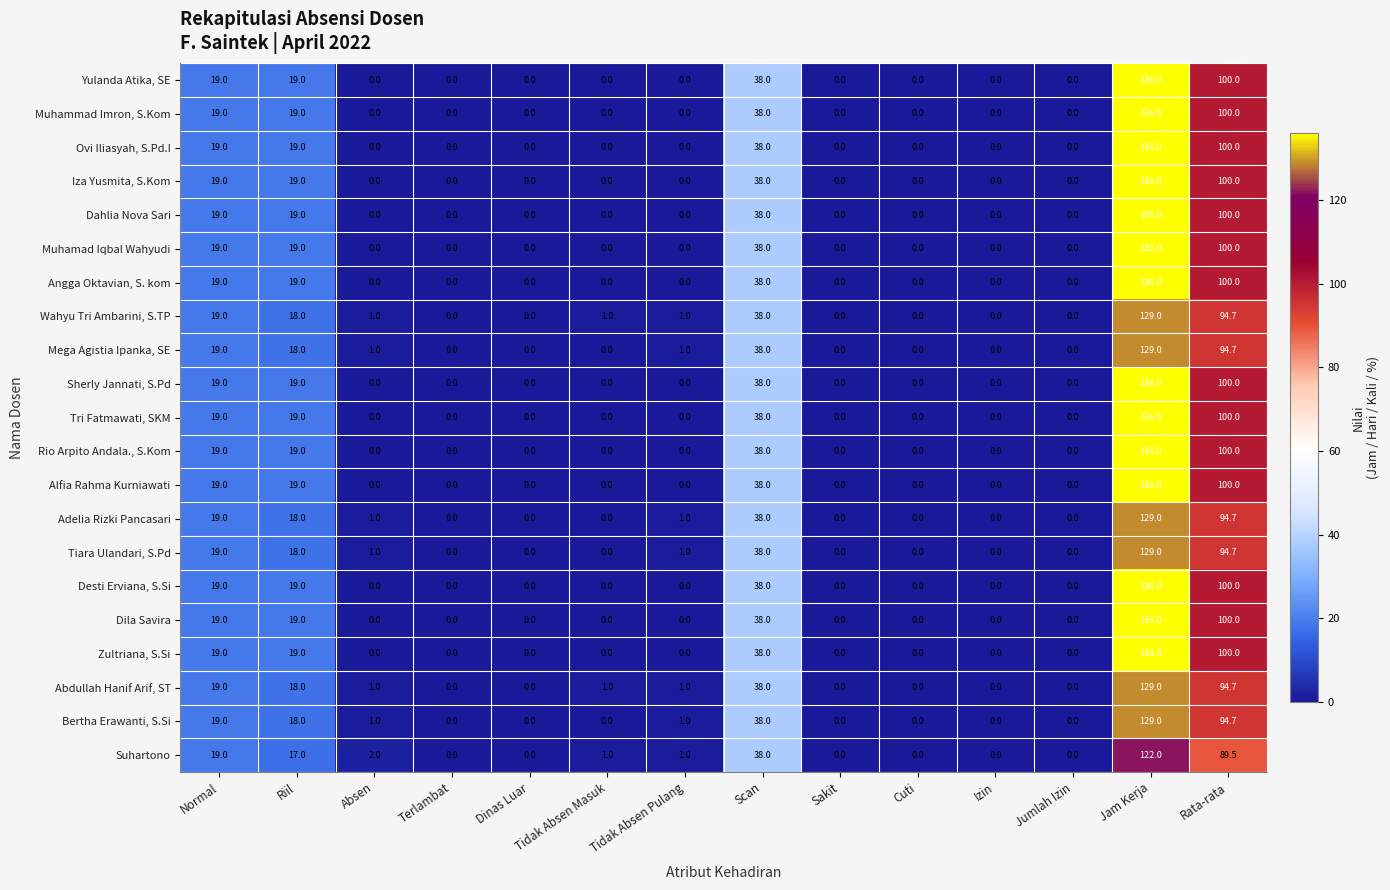

What is the total value across all series at Tidak Absen Masuk?

3.0